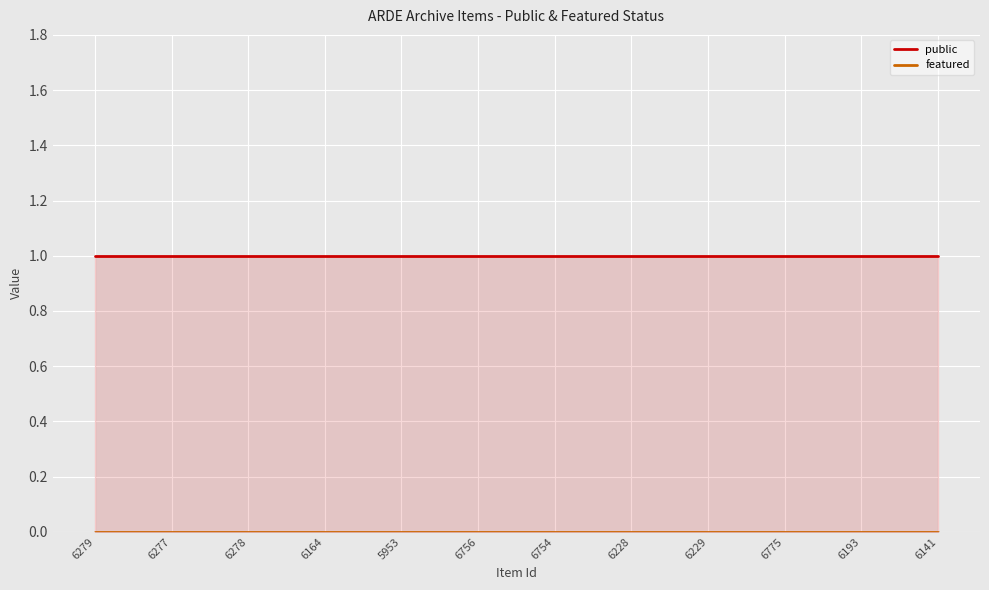

How many lines are shown in the chart?

2